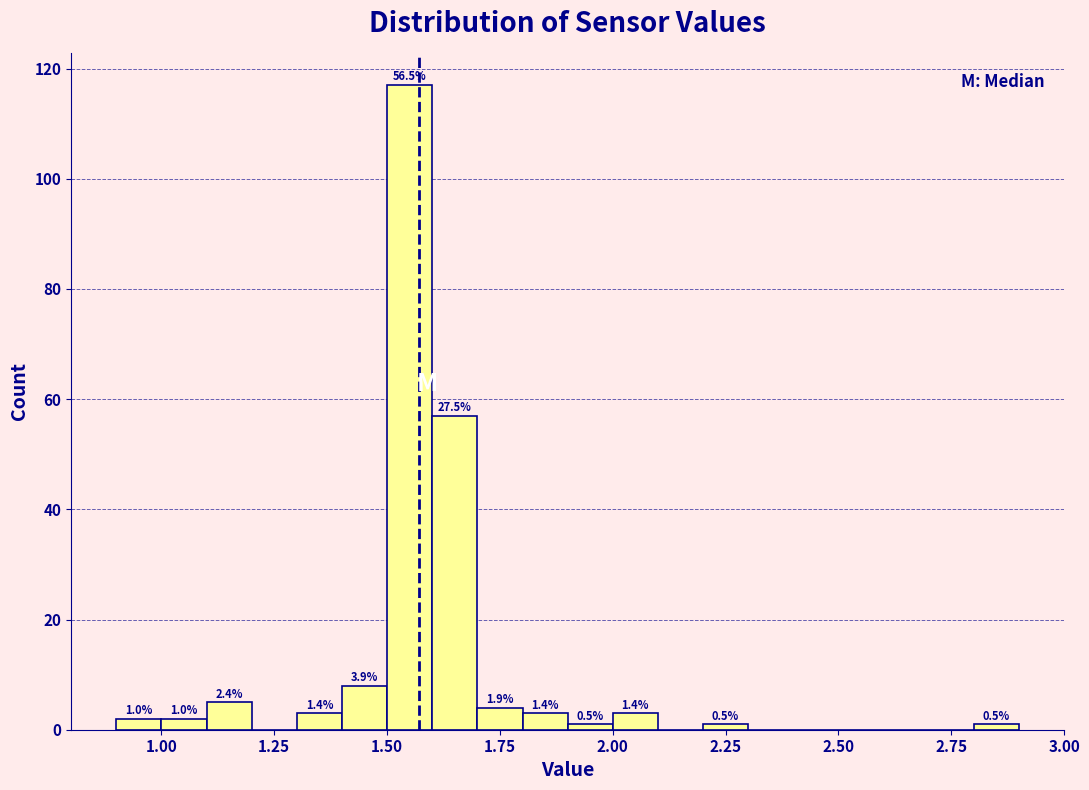

Around what value on the x-axis is the tallest bar? Give the approximate position of its centre, as read against the axis.

1.55